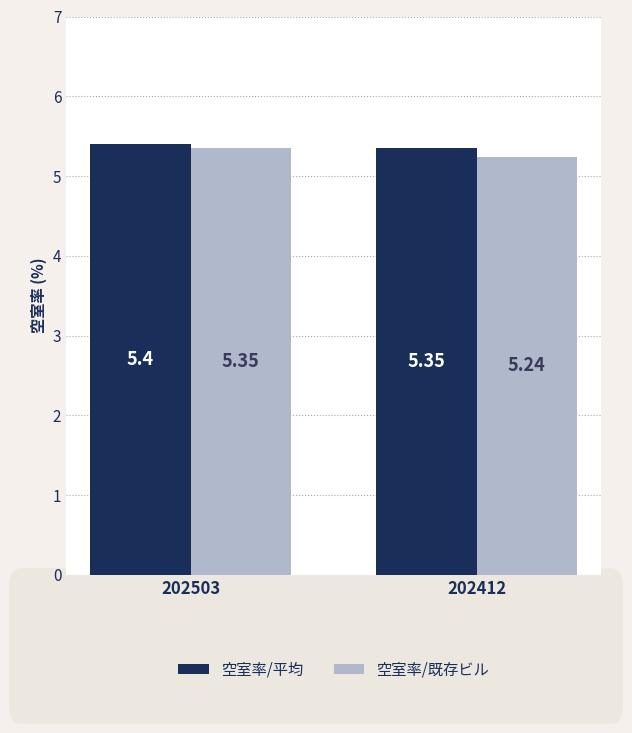

At which label is 空室率/平均 closest to 5?

202412